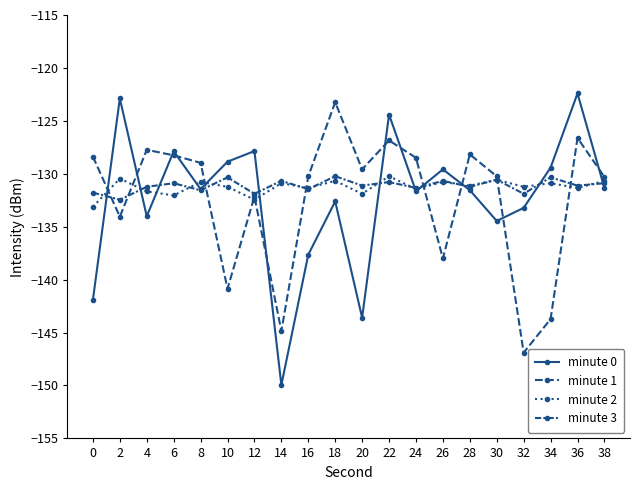

How many categories are shown in the chart?

20